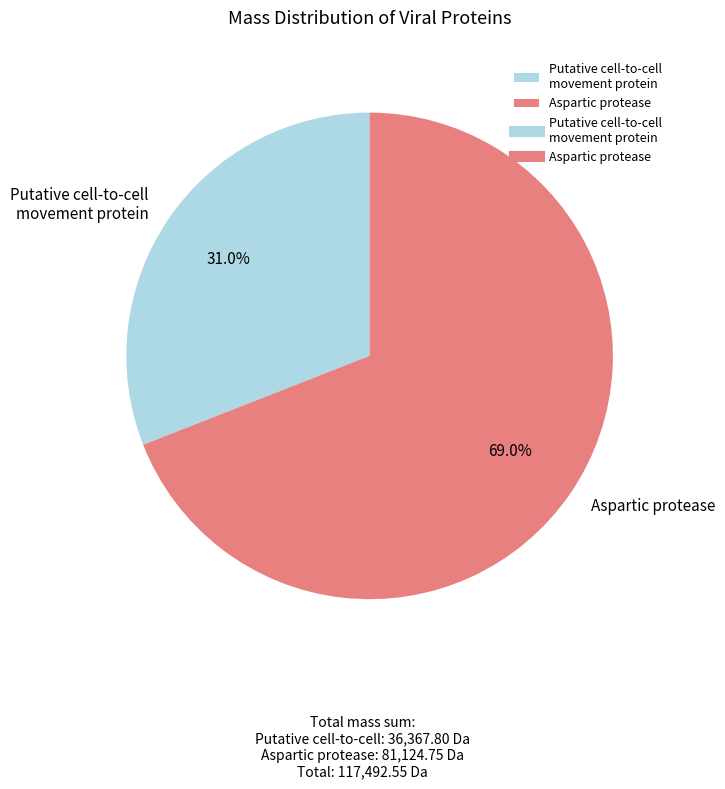

Is there any slice that represents more than half of the pie?

Yes